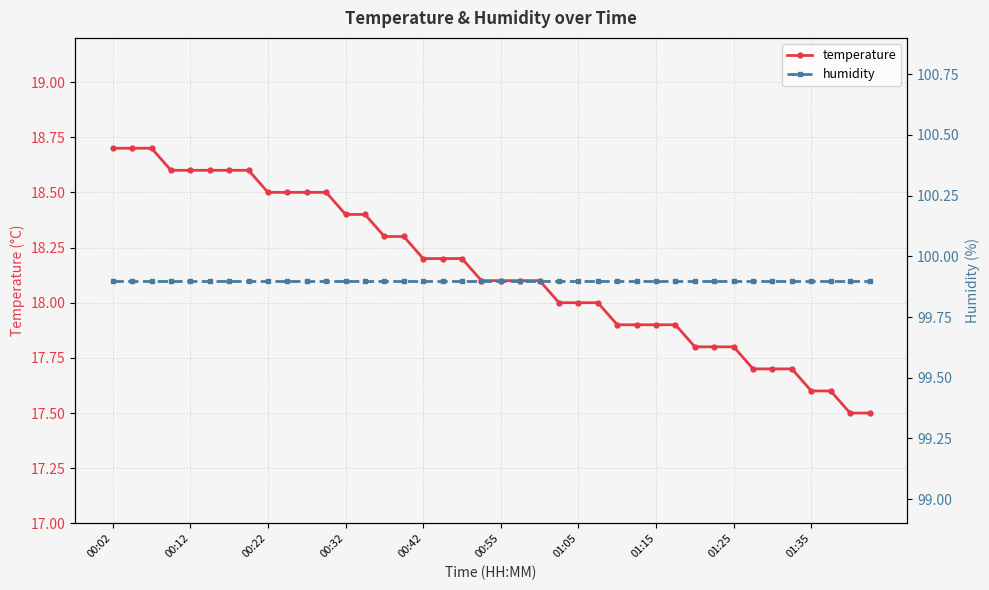

Which series has the largest total across all categories?

humidity